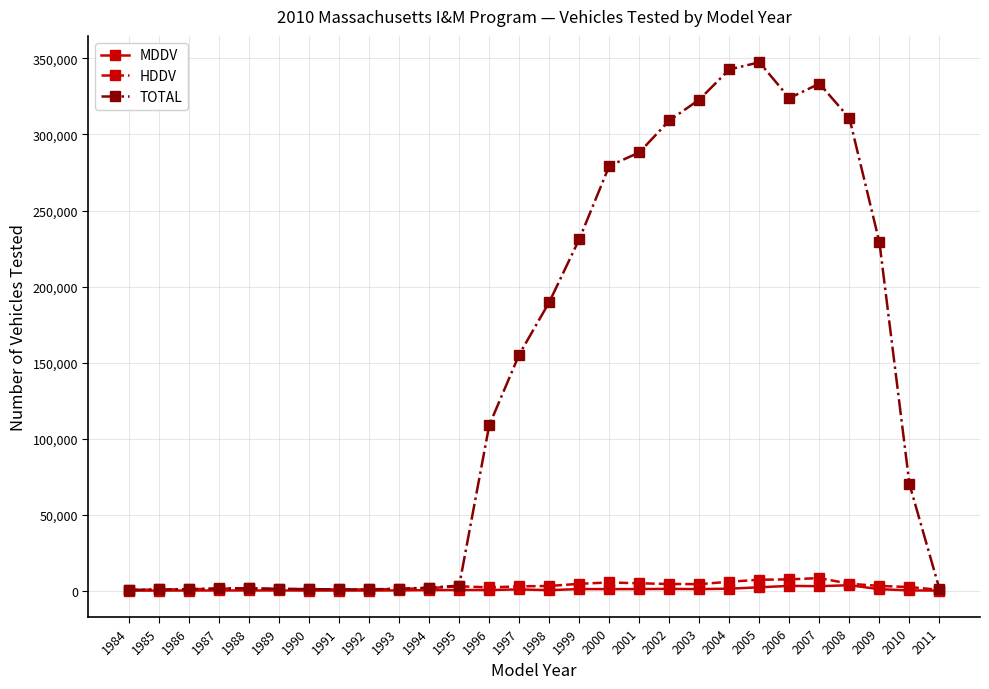

How many distinct data groups are displayed?

3